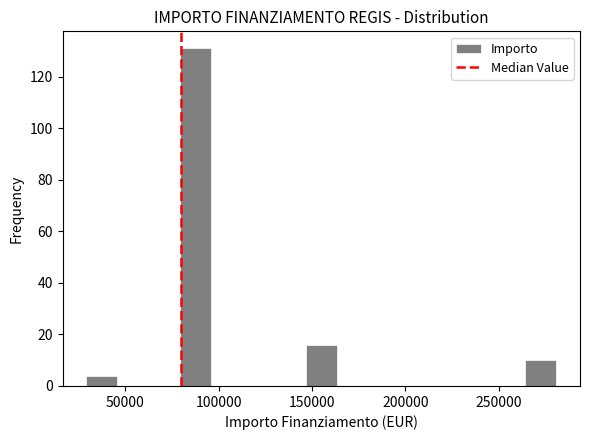

Read against the x-axis, roughly where is the centre of the tallest bar?

90000